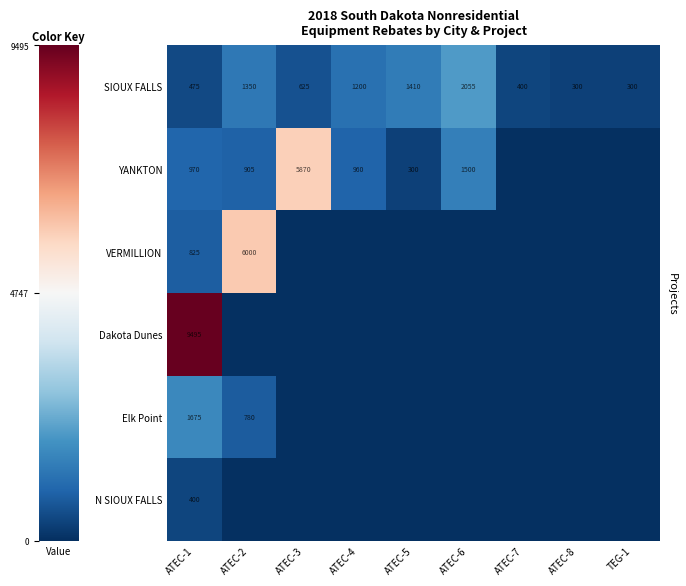

At how many categories does at least one series exceed 7265?

1